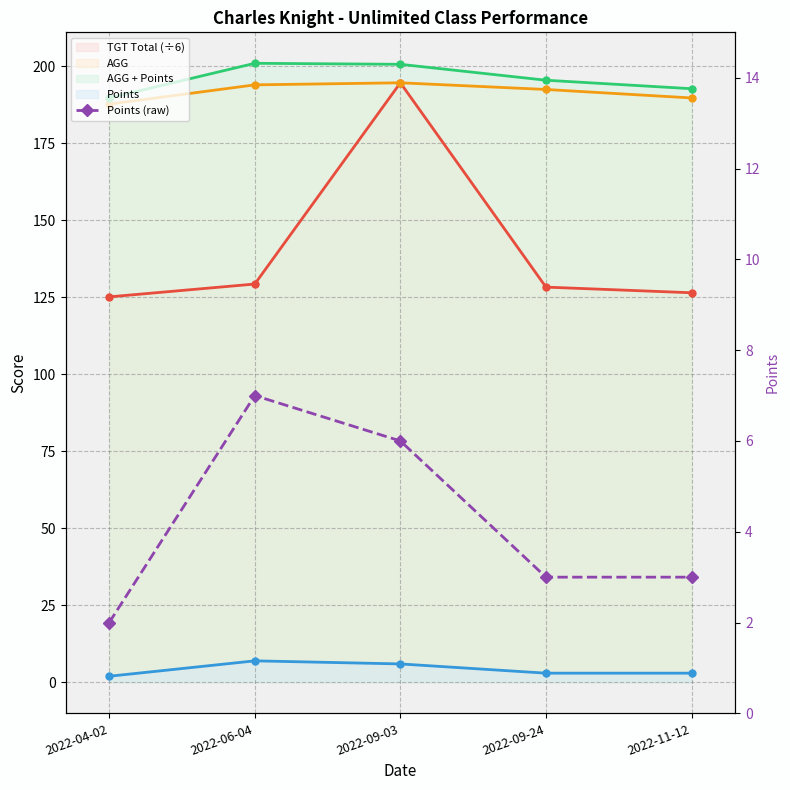

Is this an area chart (filled region under the line)?

No